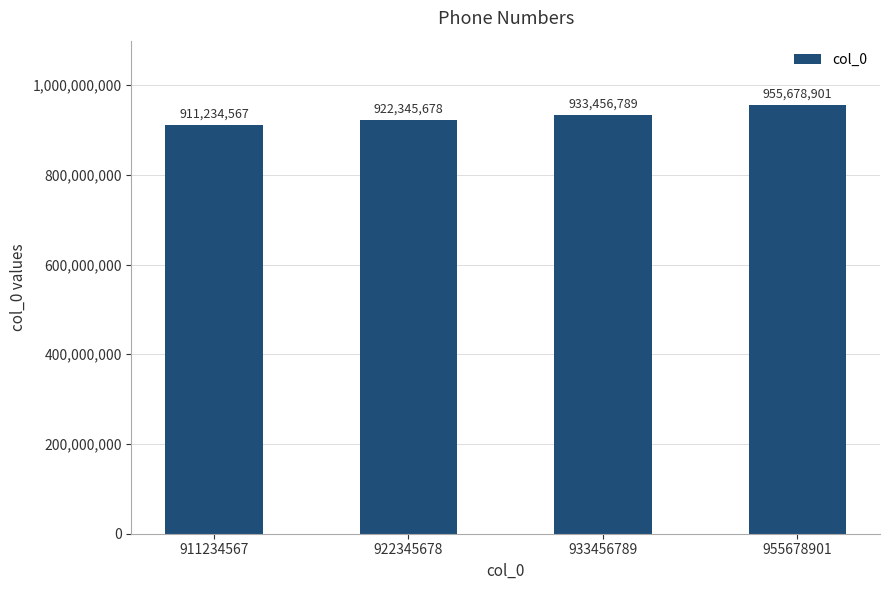

List the labels in order of value, smallest first.

911234567, 922345678, 933456789, 955678901